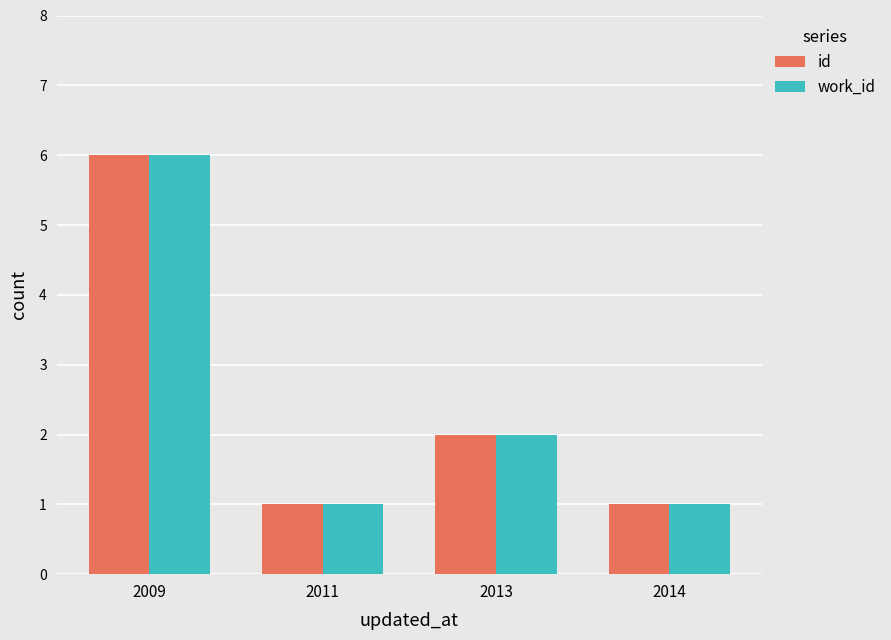

How many categories are shown in the chart?

4